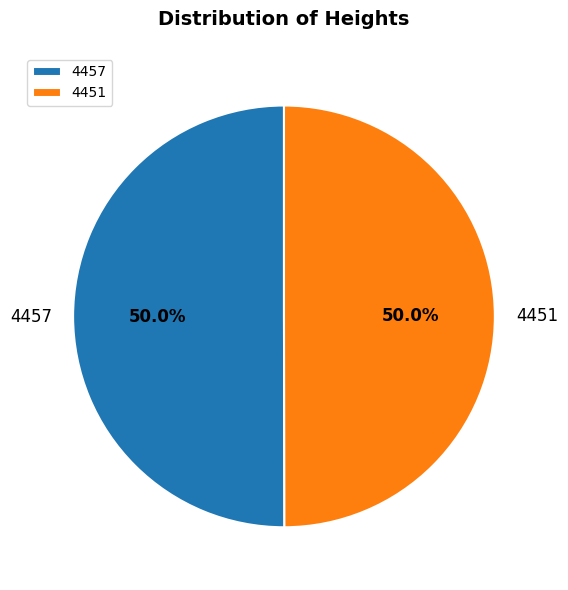

Approximately how many times larger is the value at 4457 compared to 4451?

1.0